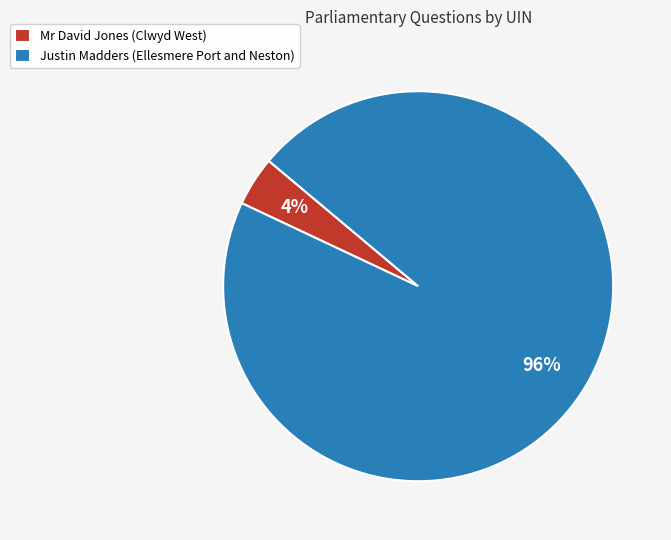

To the nearest percent, what is the combined percentage of Mr David Jones (Clwyd West) and Justin Madders (Ellesmere Port and Neston)?

100%